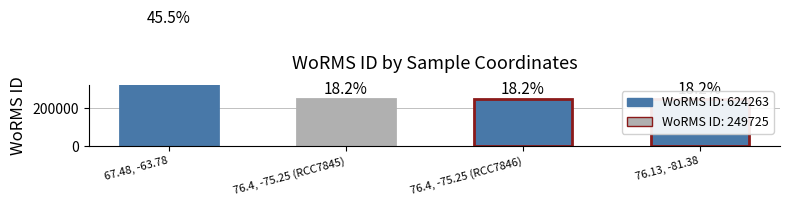

How many values exceed 249725?

1